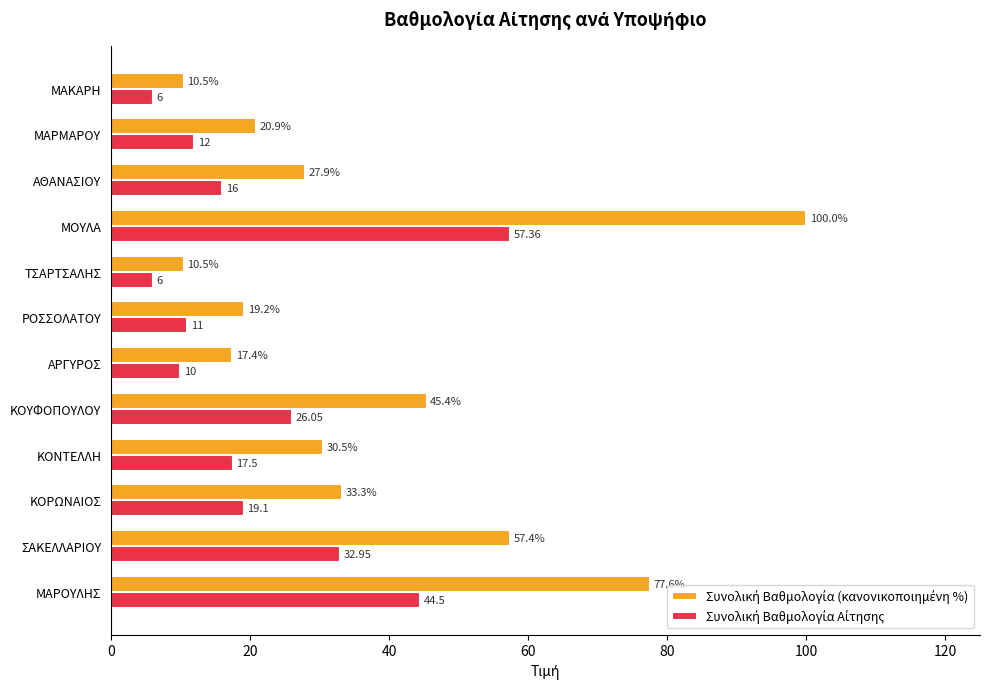

What is the total value across all series at ΜΟΥΛΑ?

157.4